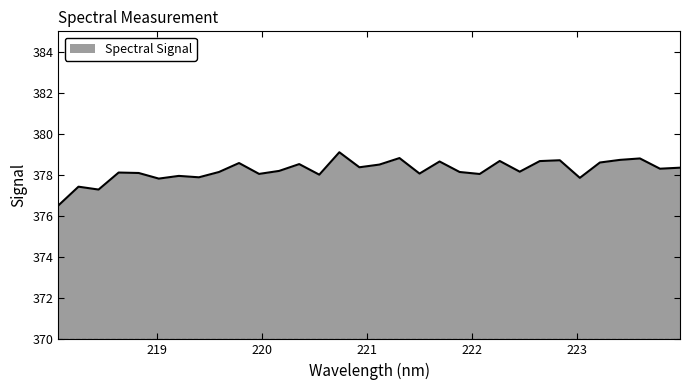

What is the difference between the maximum and minimum values?

2.6